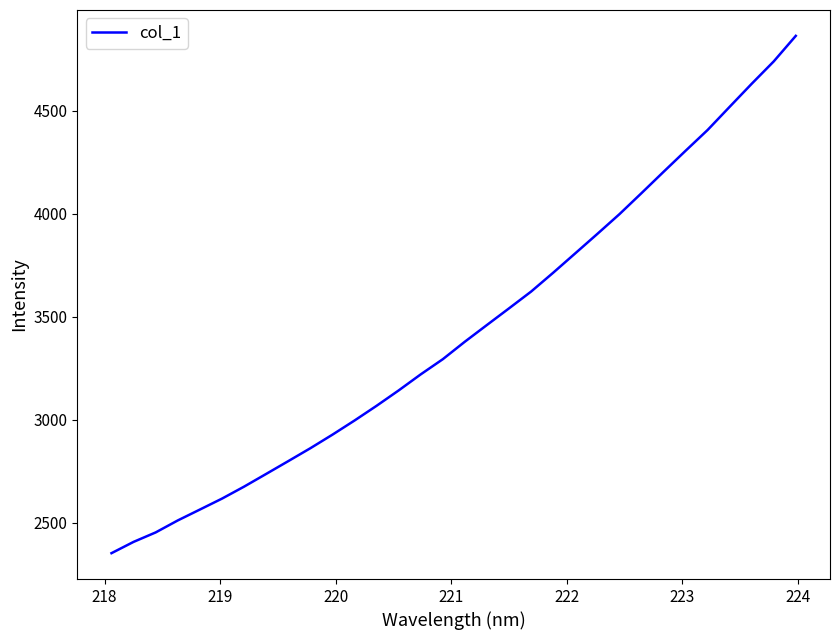

What is the greatest value displayed?

4862.6